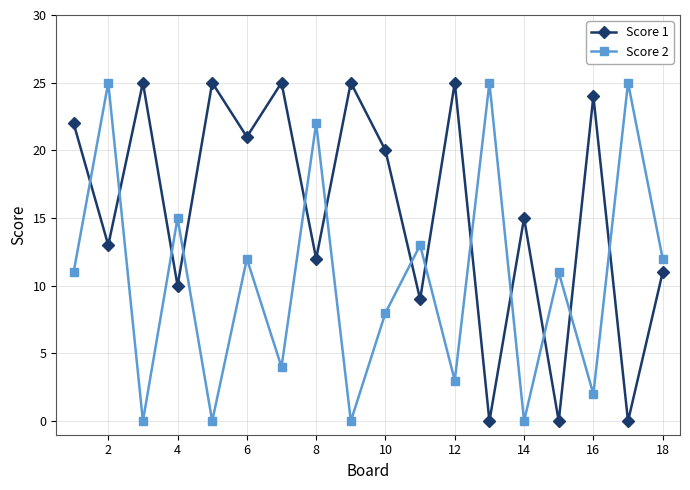

What is the highest value of the Score 1 series?

25